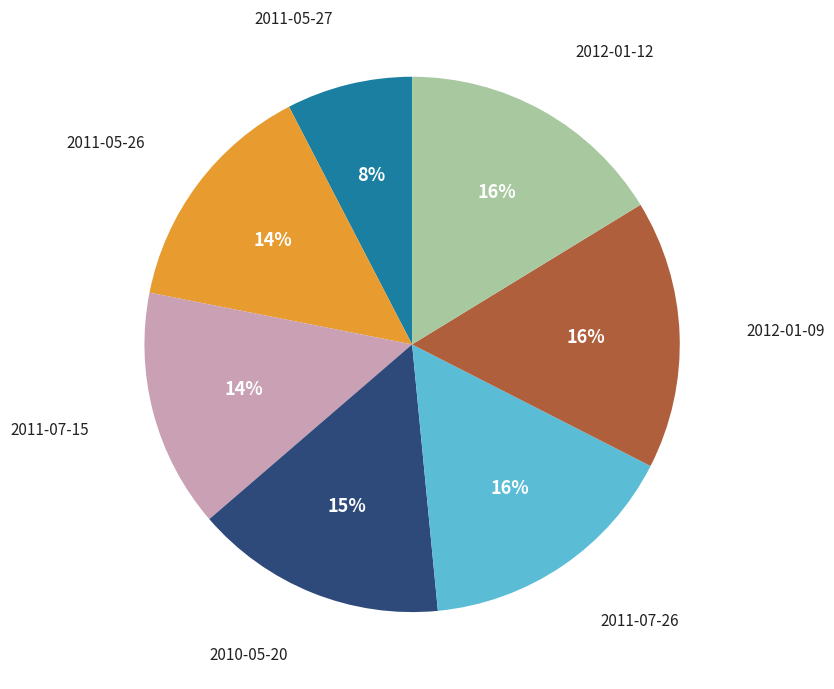

Does any single category account for the majority?

No